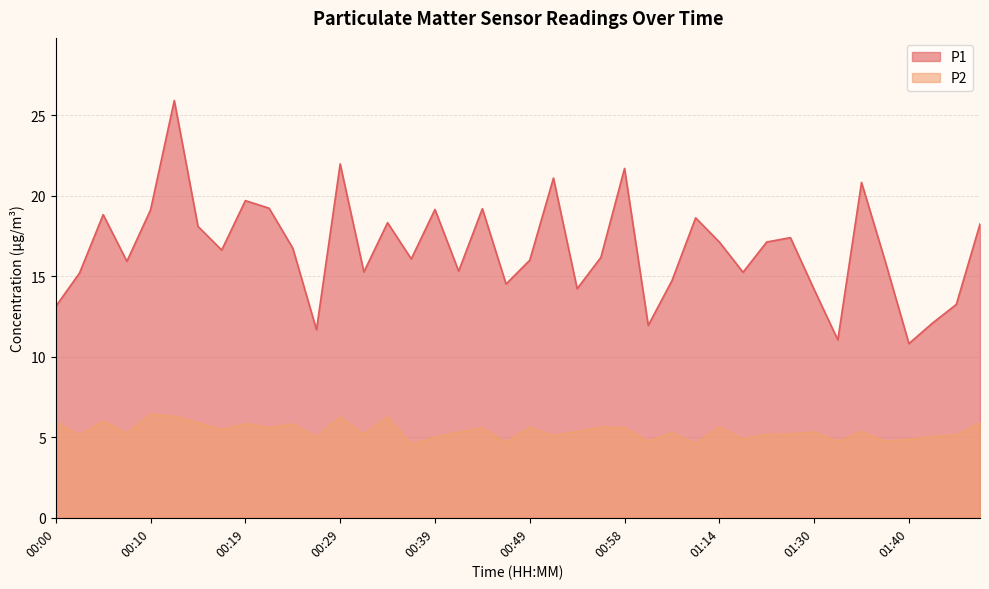

How many data points in P2 are above 5?

30